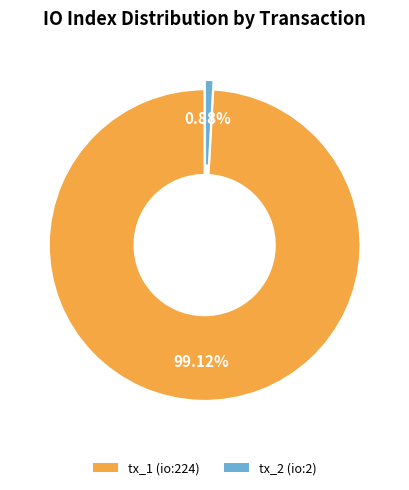

To the nearest percent, what percentage of the pie is tx_2 (io:2)?

1%